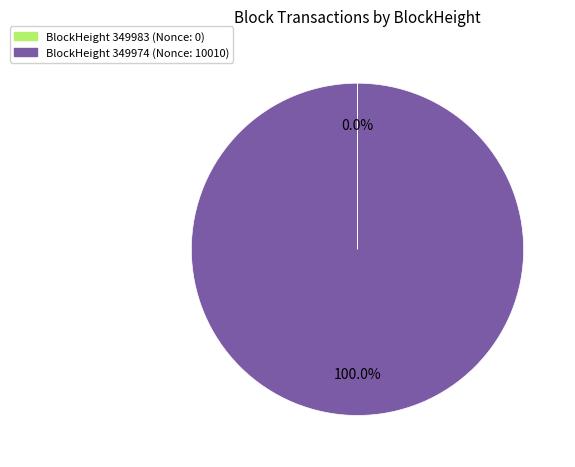

Is there any slice that represents more than half of the pie?

Yes